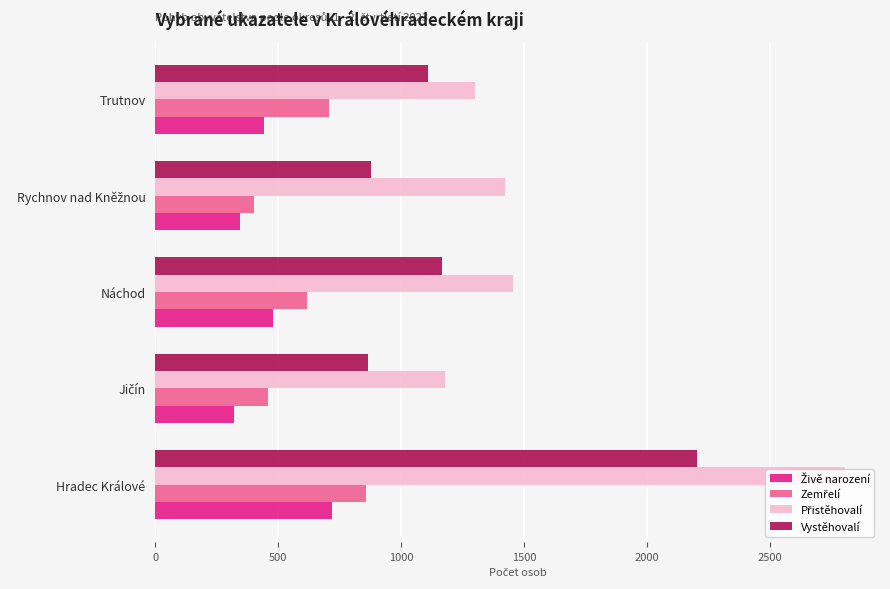

What is the spread (max minus min) of values at Trutnov?

859